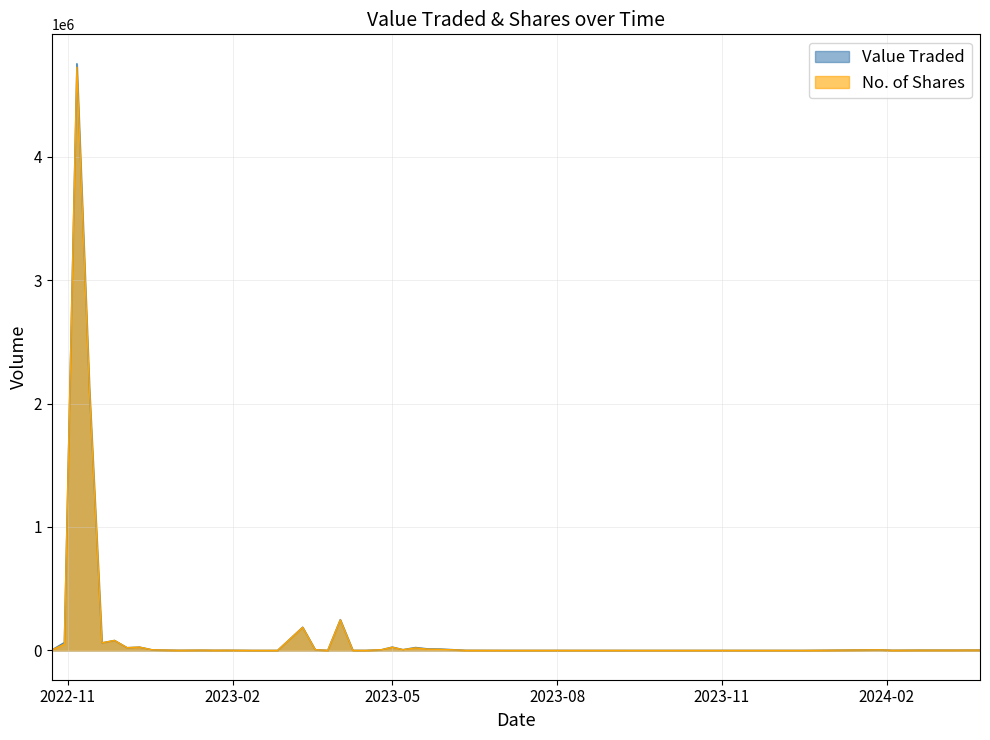

The value of Value Traded at 1 is 2862. True or false?

True